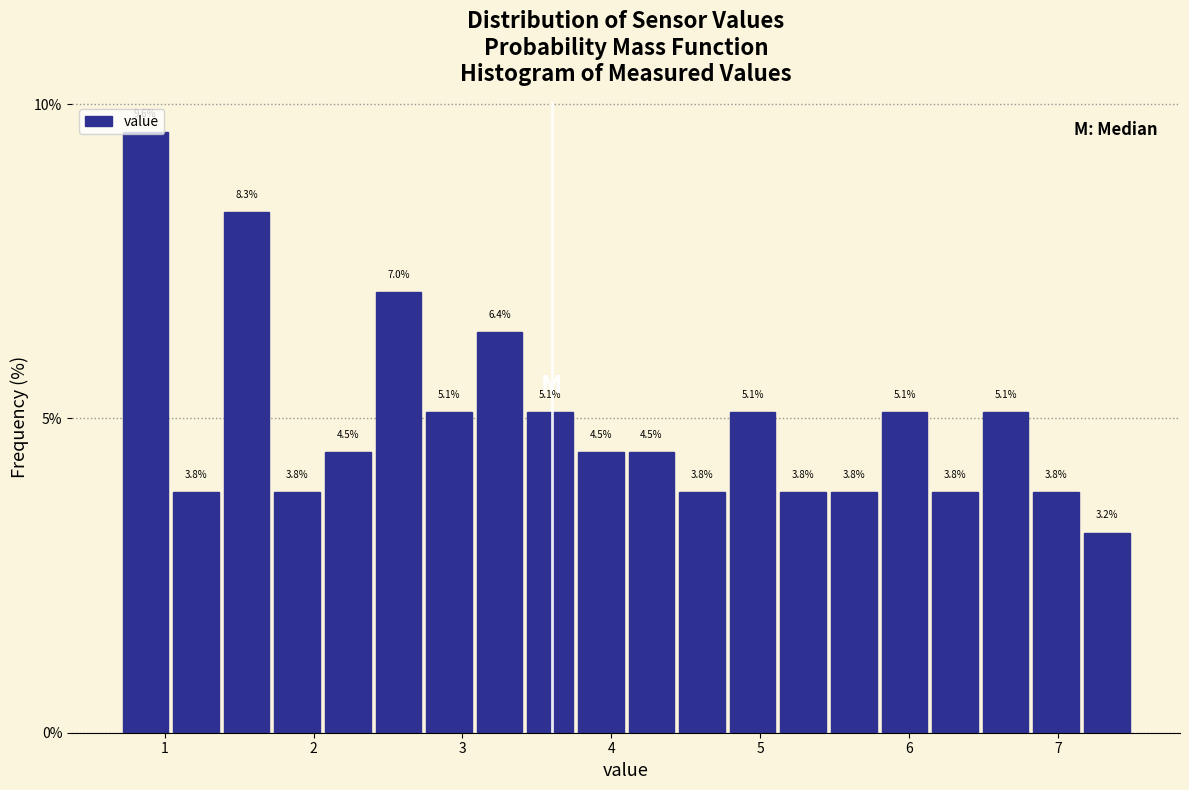

Around what value on the x-axis is the tallest bar? Give the approximate position of its centre, as read against the axis.

0.9